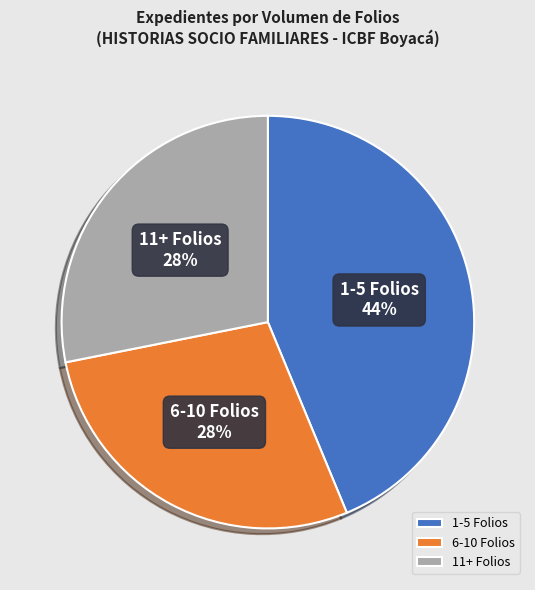

To the nearest percent, what is the average slice percentage?

33%